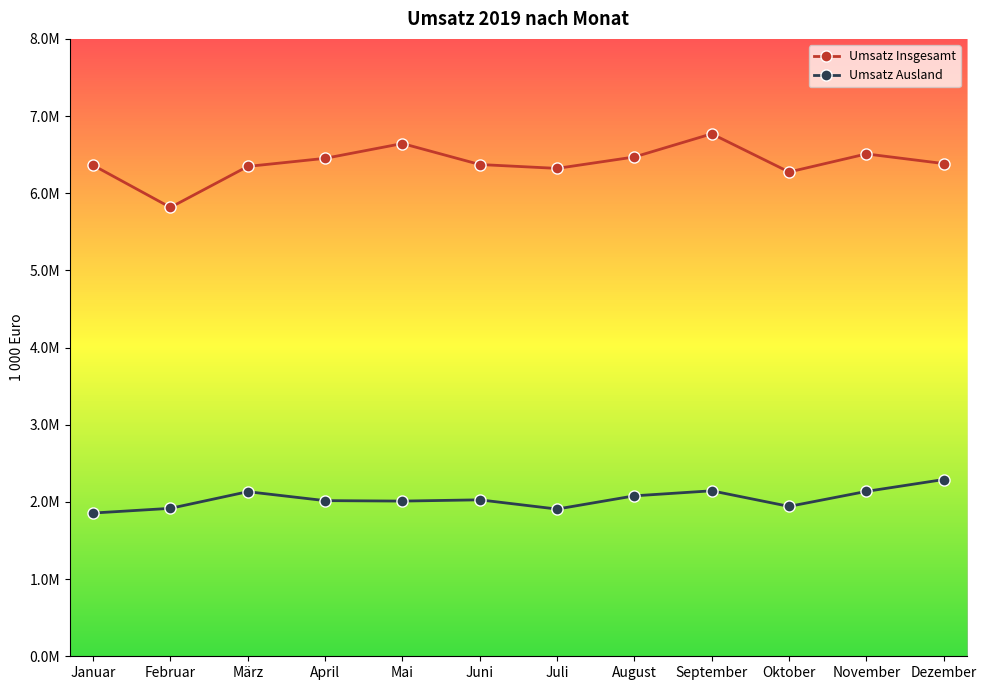

List the series in order of their peak value, highest first.

Umsatz Insgesamt, Umsatz Ausland